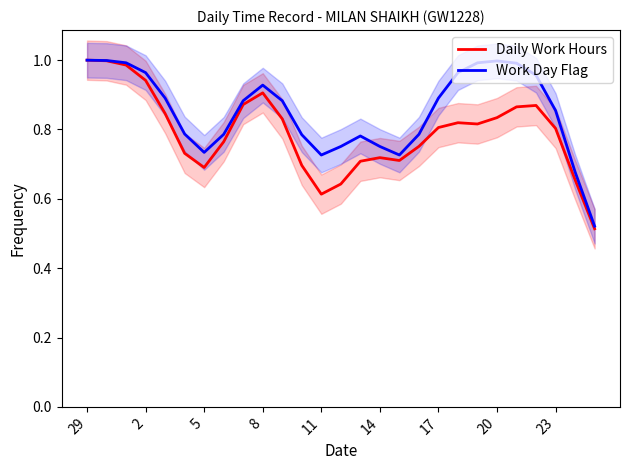

Is it true that Daily Work Hours equals 0.8 at 17?

True